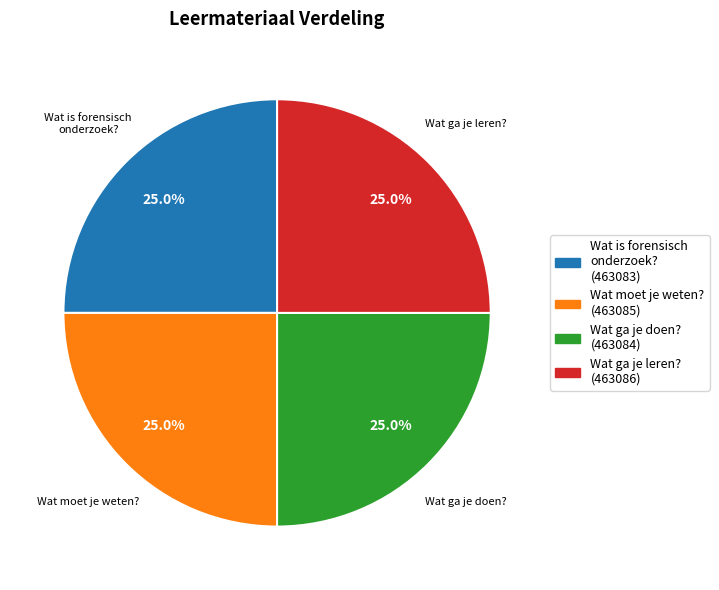

Approximately how many times larger is the value at Wat moet je weten? compared to Wat ga je doen??

1.0